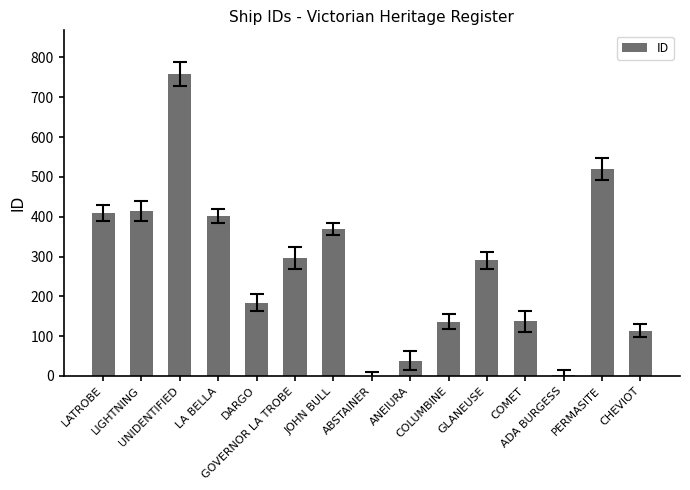

Which has a higher value, JOHN BULL or GLANEUSE?

JOHN BULL